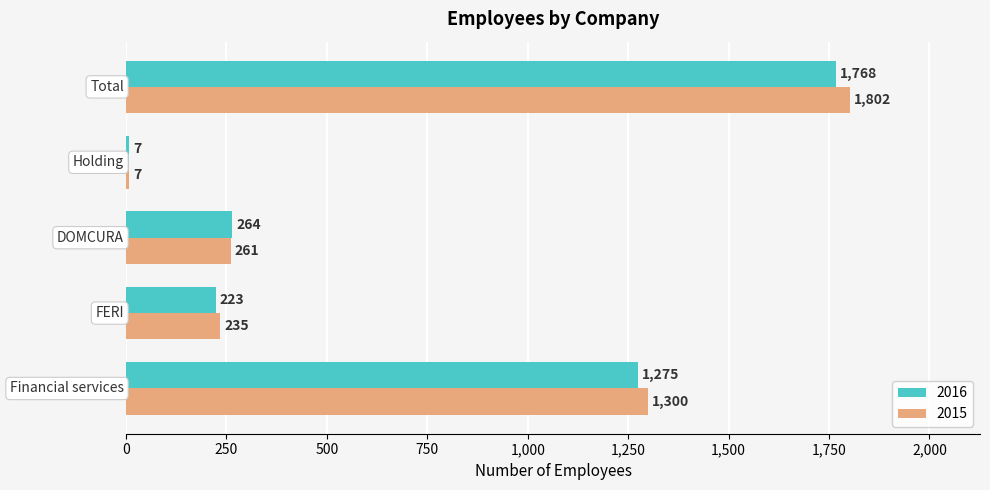

What is the lowest value of the 2015 series?

7